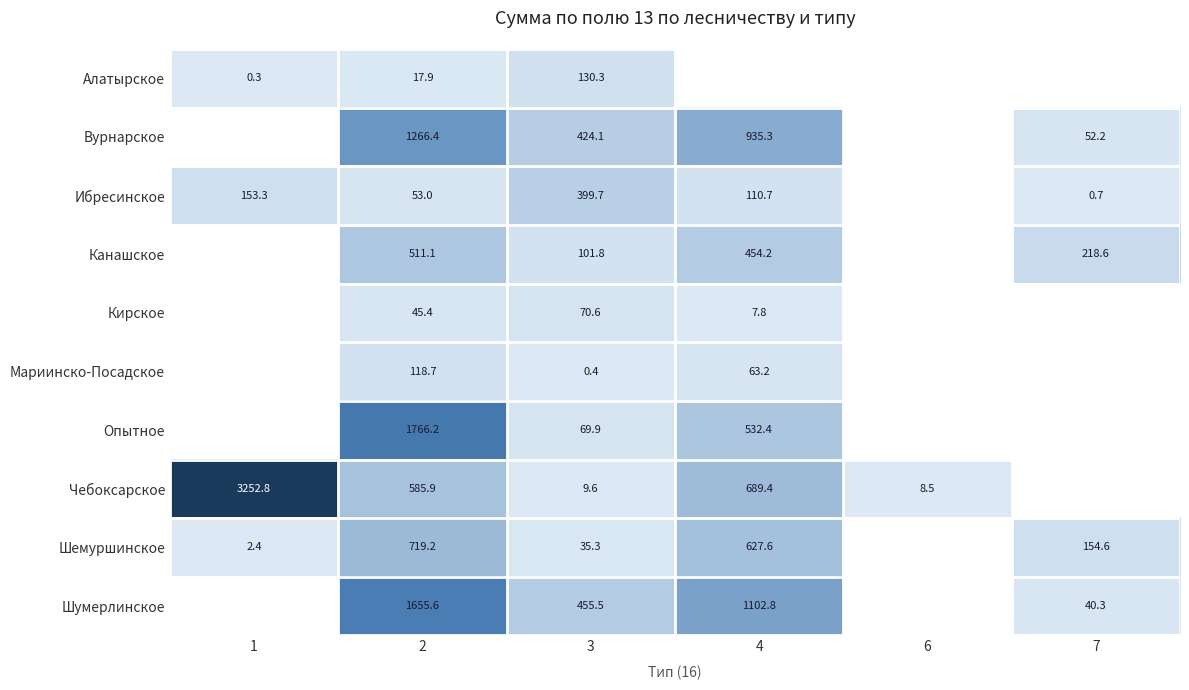

At 3, list the series in order from smallest to largest.

Мариинско-Посадское, Чебоксарское, Шемуршинское, Опытное, Кирское, Канашское, Алатырское, Ибресинское, Вурнарское, Шумерлинское